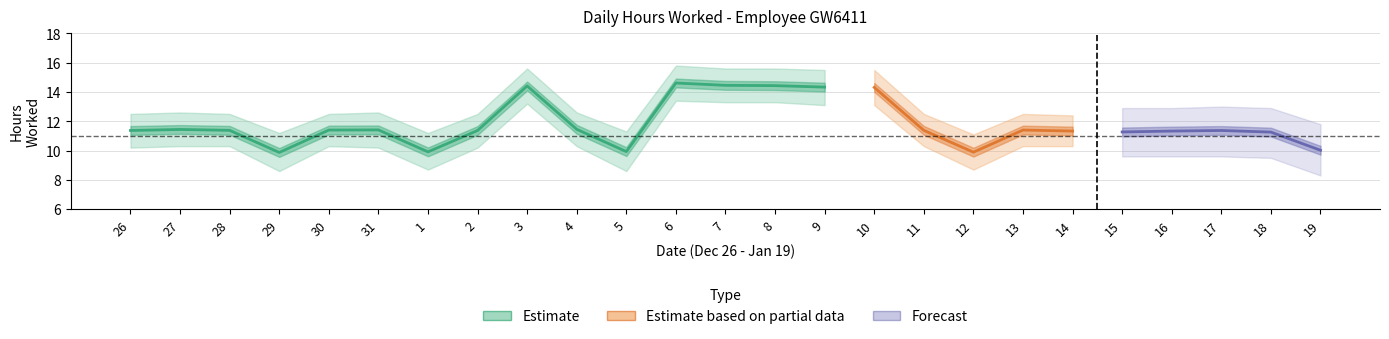

In Upper Band, how many points are lower than both neighbors (excluding endpoints)?

4